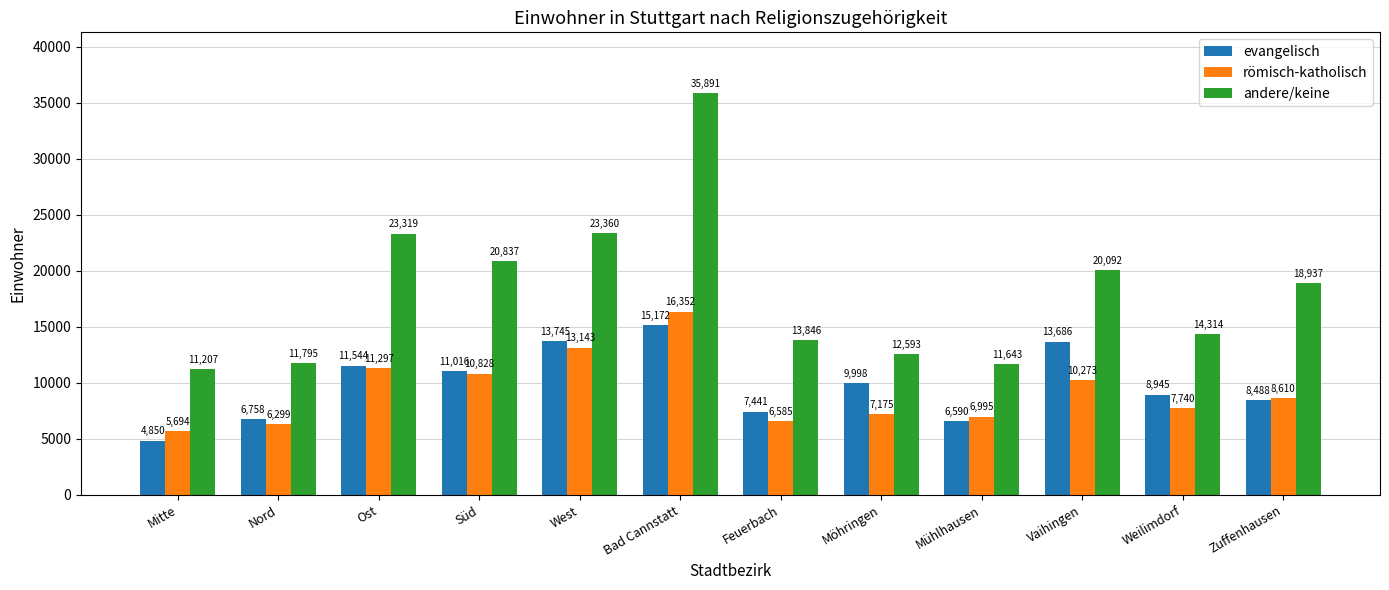

Is it true that evangelisch equals 6932 at Vaihingen?

False